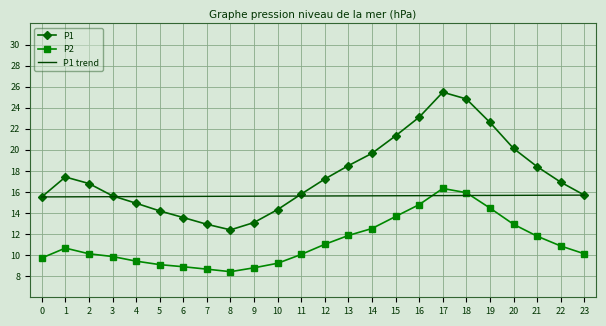

What is the difference between the second highest and second lowest values in the P2 series?

7.3